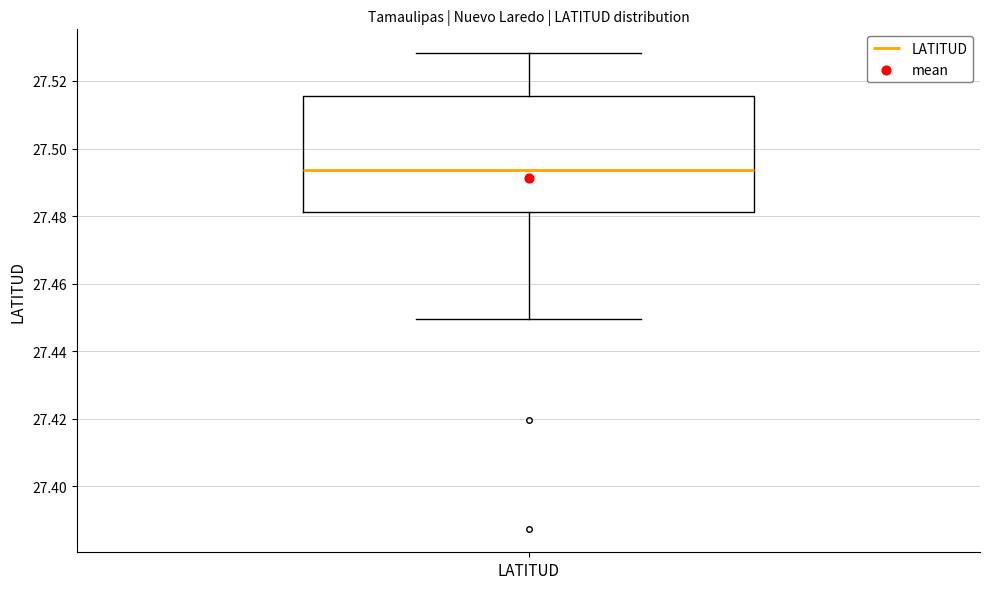

Where is the upper edge of the box for LATITUD on the y-axis? The values are not printed on the chart, so give them approximately, as read against the axis.

27.516